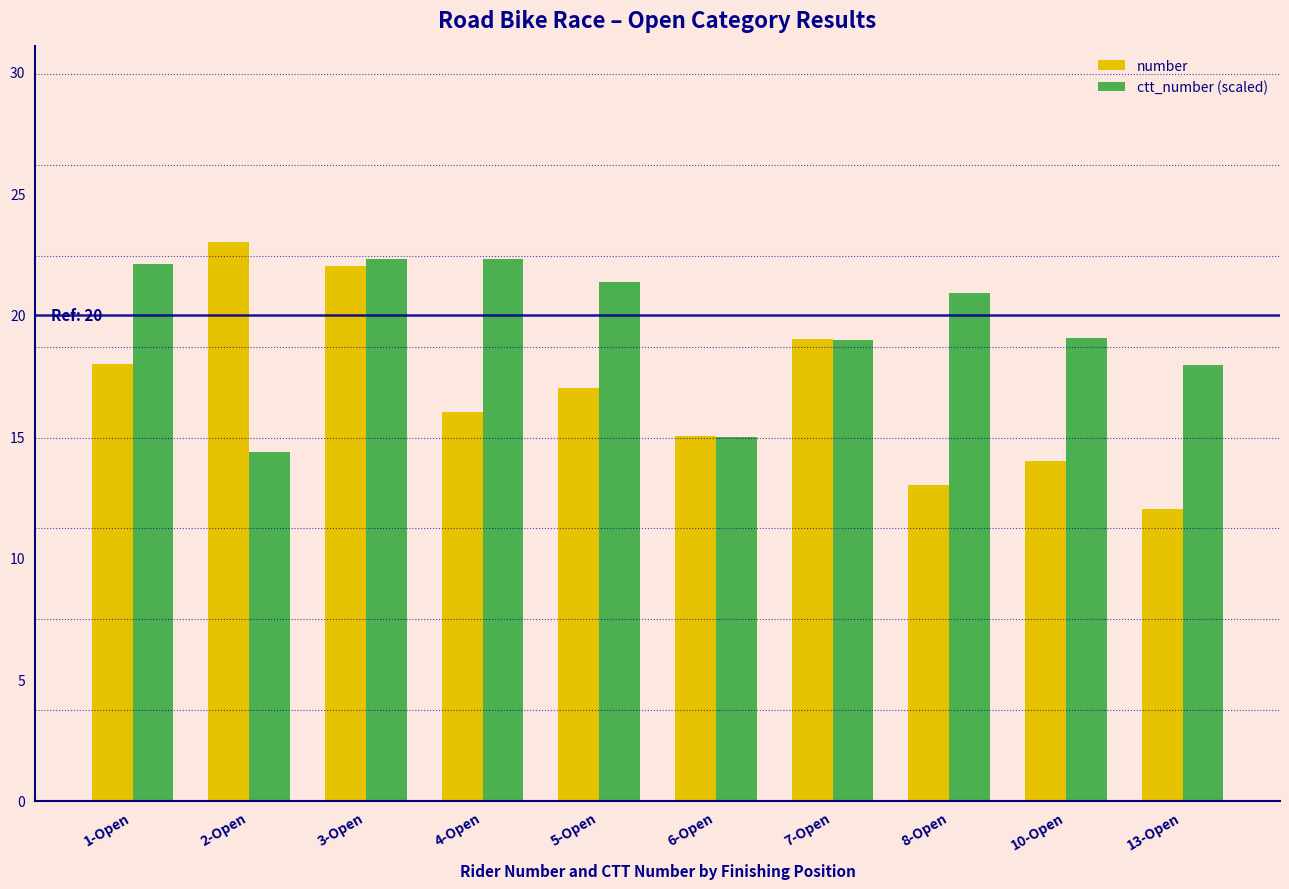

What is the difference between the maximum and minimum values in the ctt_number (scaled) series?

7.9